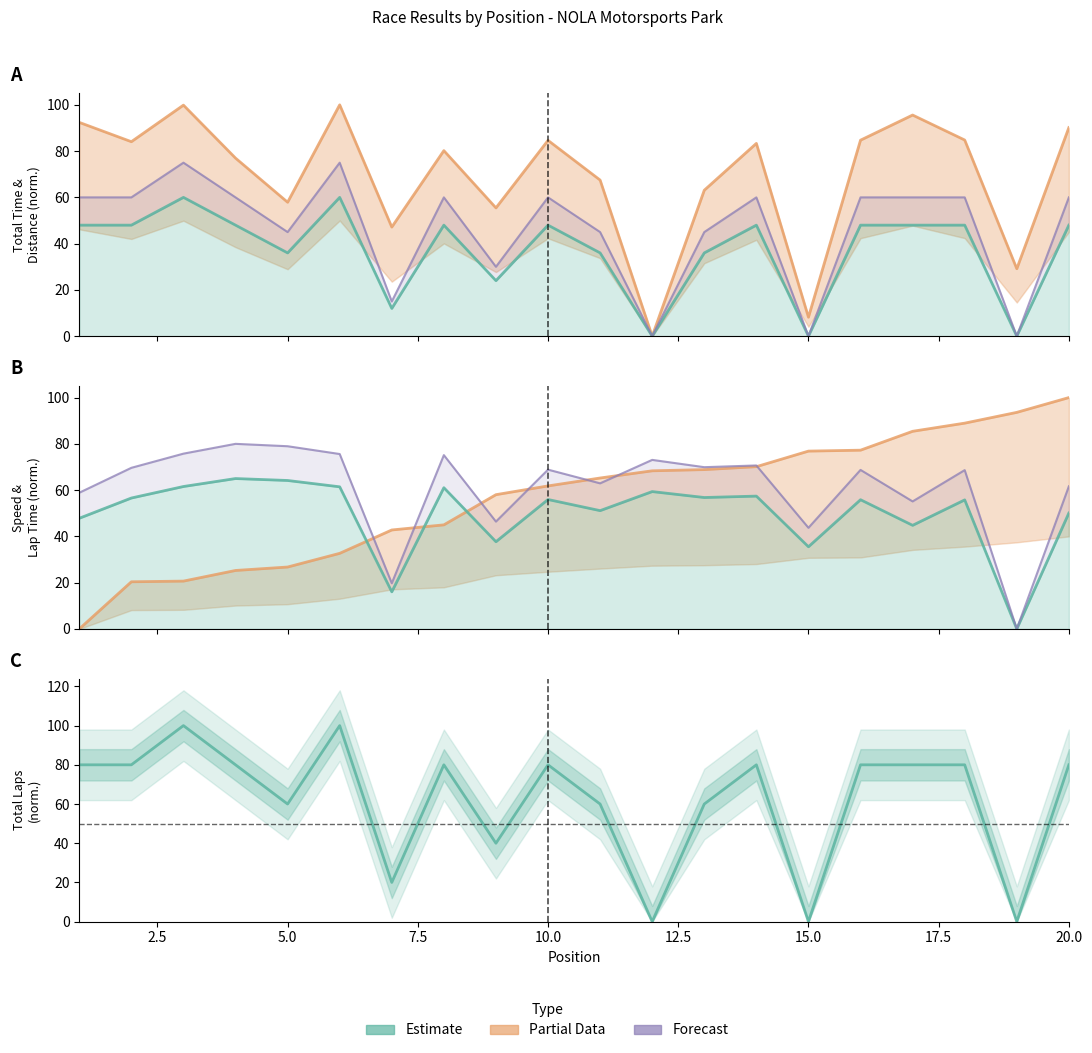

Where do Total Time and Total Laps first cross each other?

2.5 and 5.0